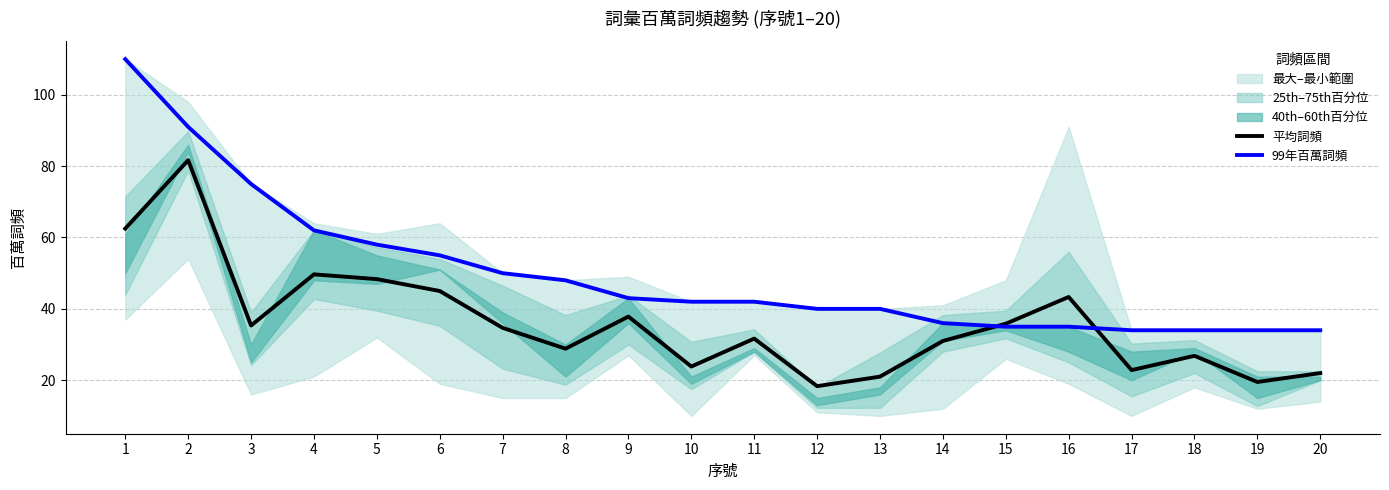

Which series changed the most between 8 and 10?

99年百萬詞頻